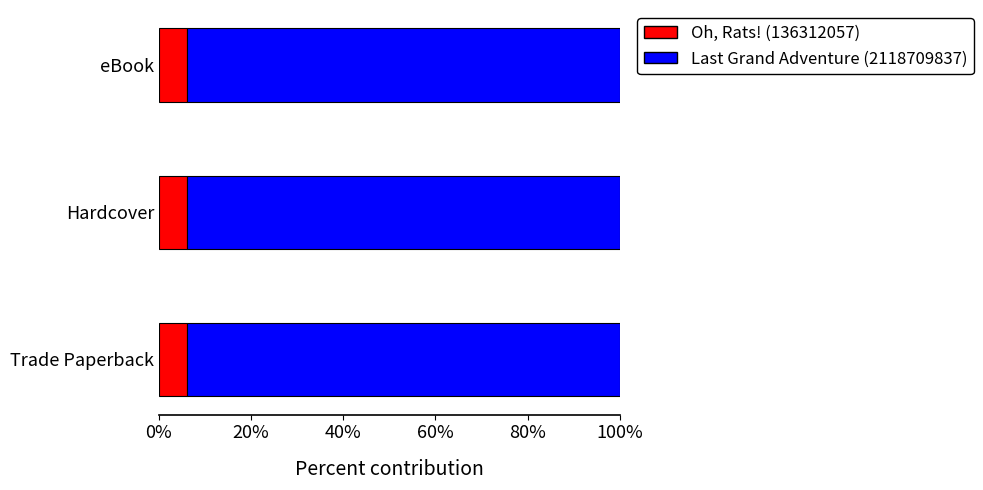

What is the average value of the Oh, Rats! (136312057) series?

6.0